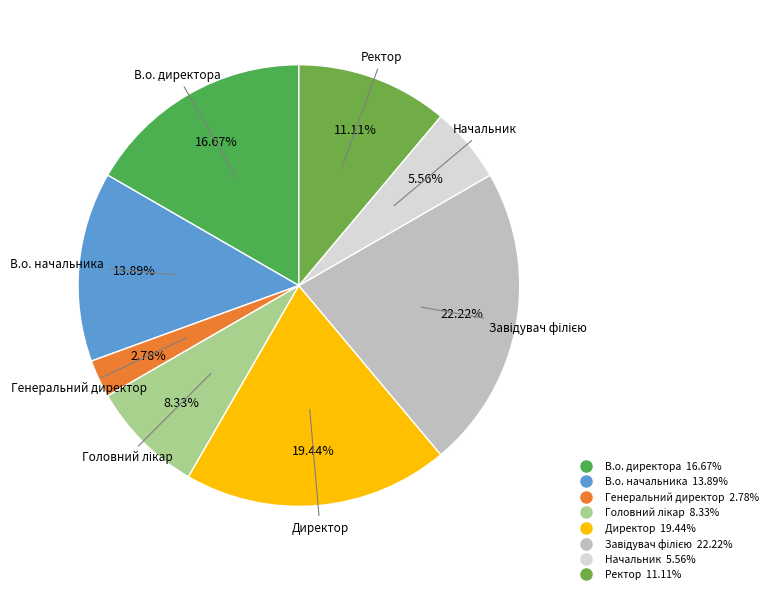

Approximately how many times larger is the value at В.о. начальника compared to Начальник?

2.5